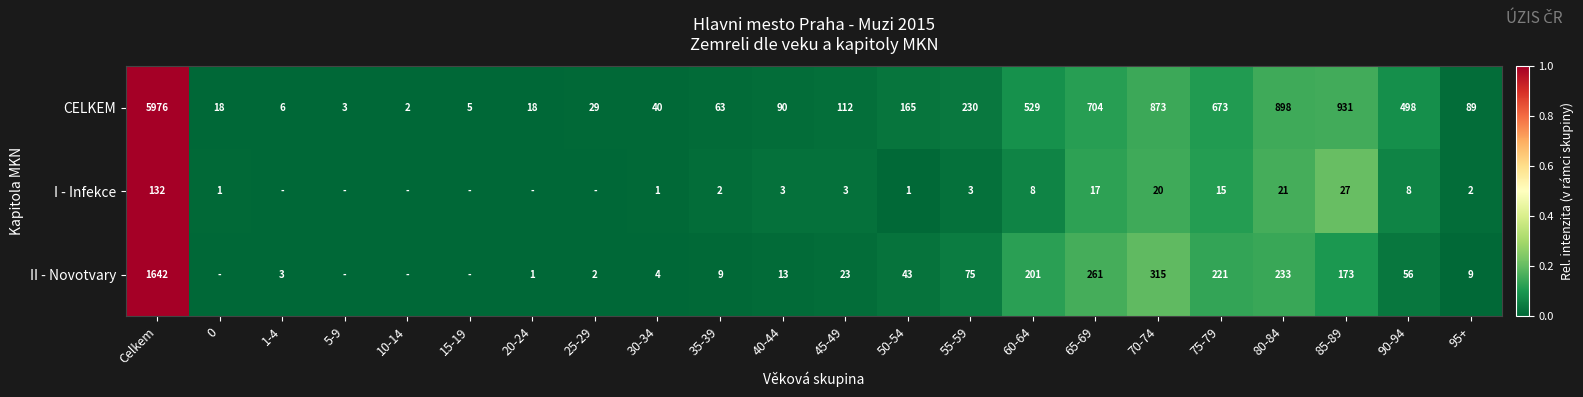

What is the difference between the highest and lowest values at 65-69?

687